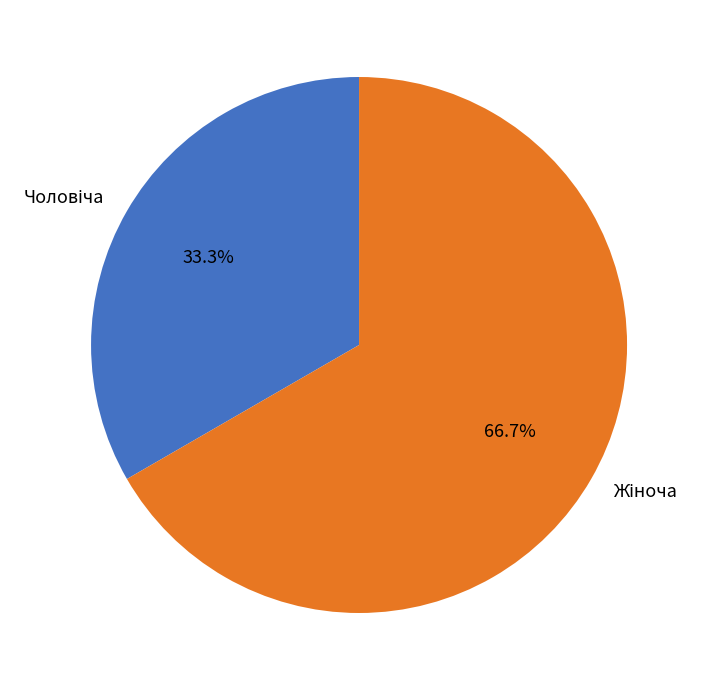

Does any single category account for the majority?

Yes